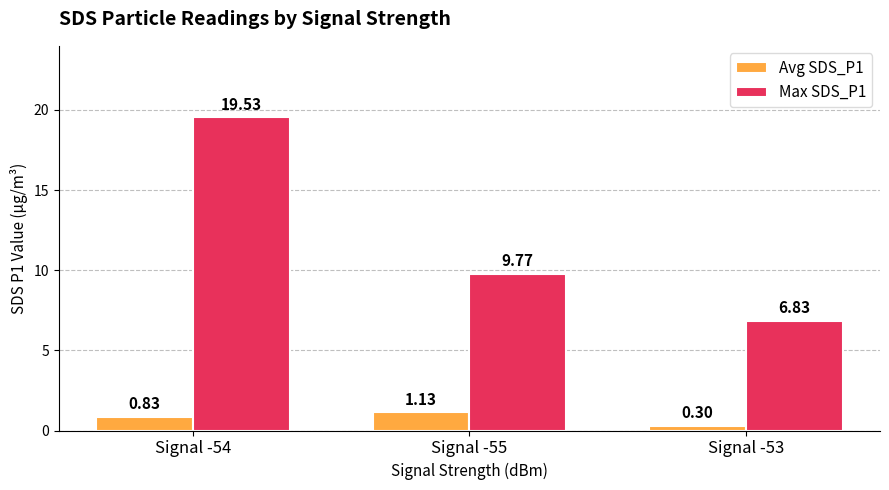

Is the value of Max SDS_P1 at Signal -53 greater than the value of Avg SDS_P1 at Signal -54?

Yes